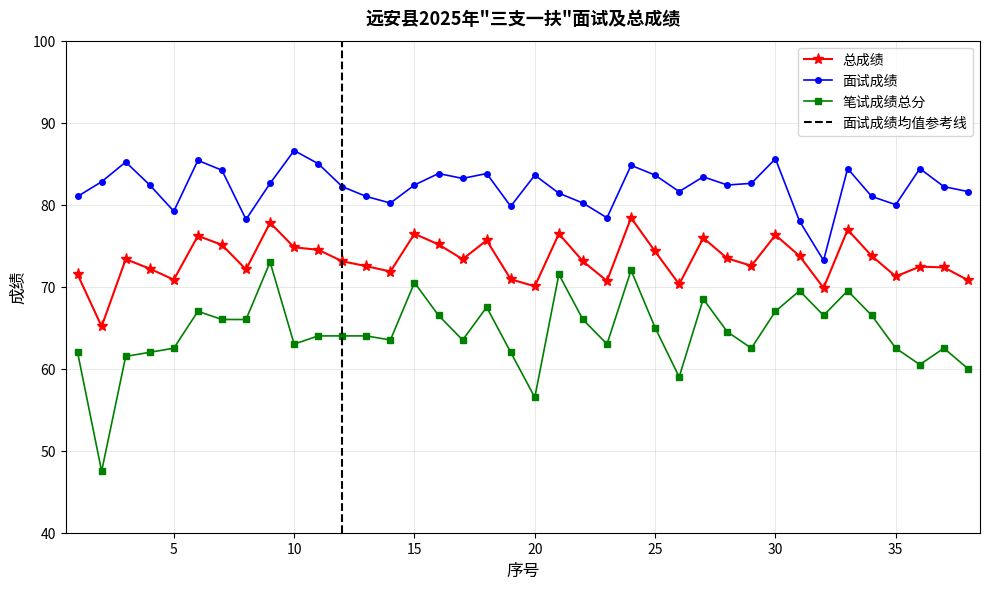

Where is the first local minimum for 总成绩?

2